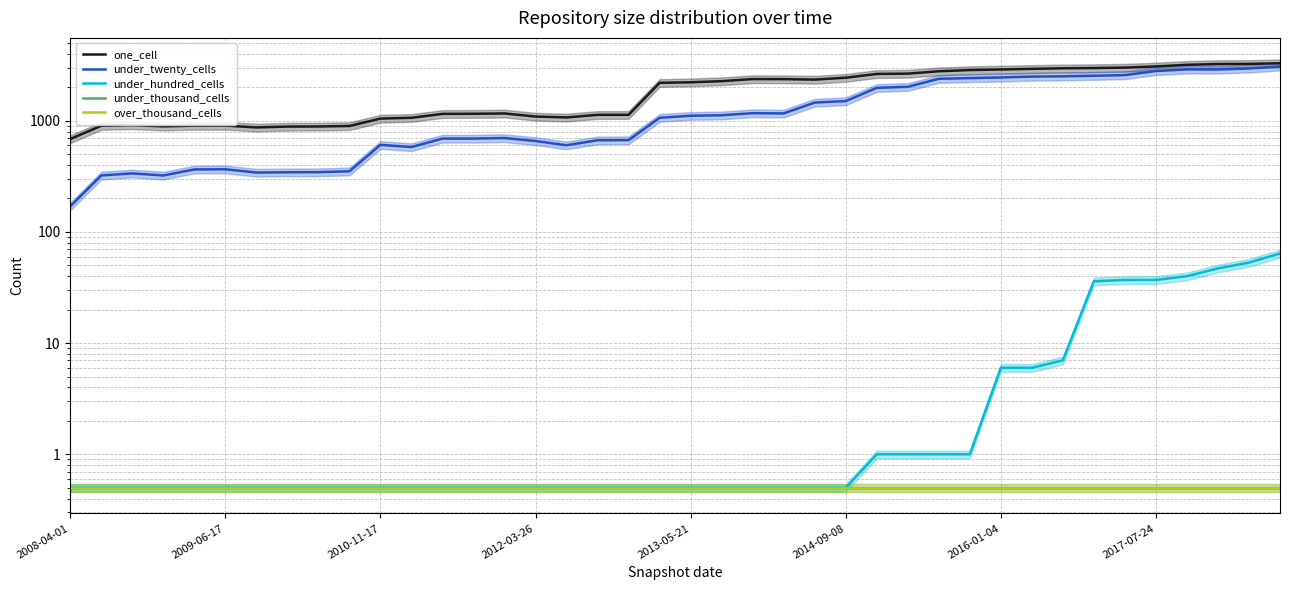

How many values in the under_twenty_cells series exceed 1109?

19